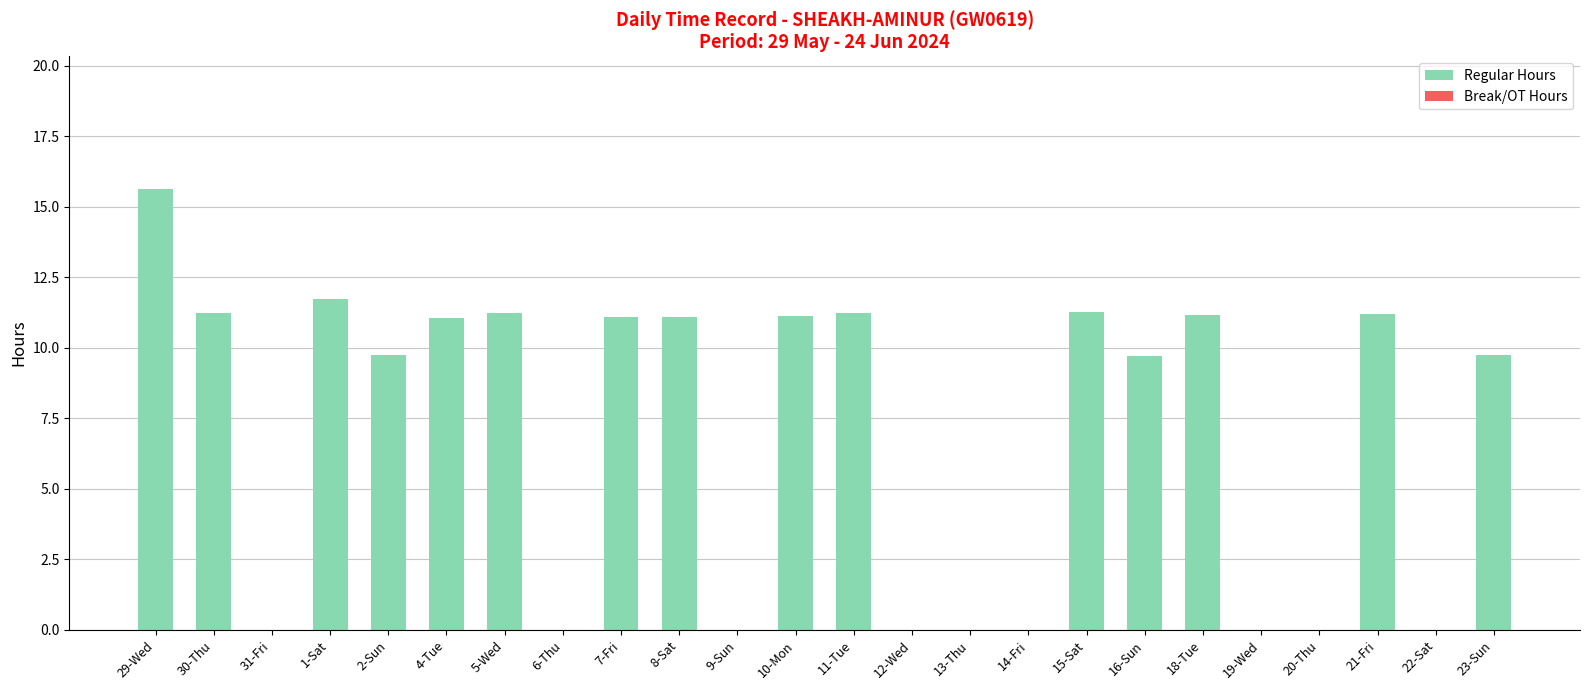

What is the sum of all values?

168.3